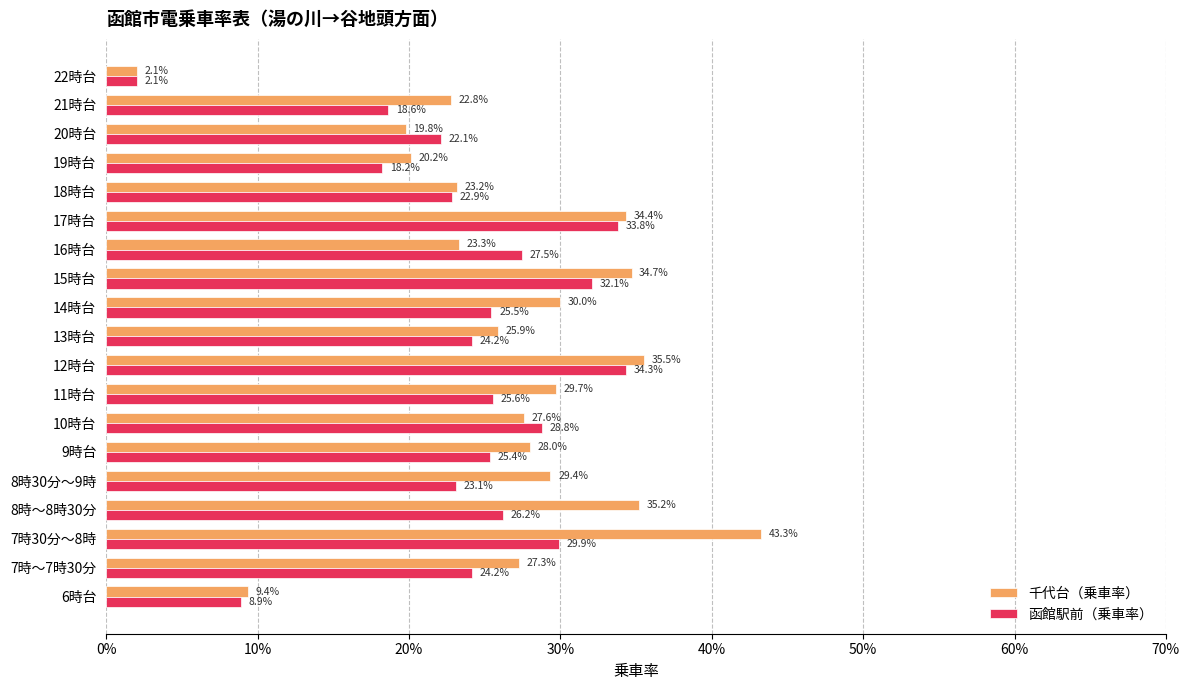

Which series has the largest range (max minus min)?

千代台（乗車率）